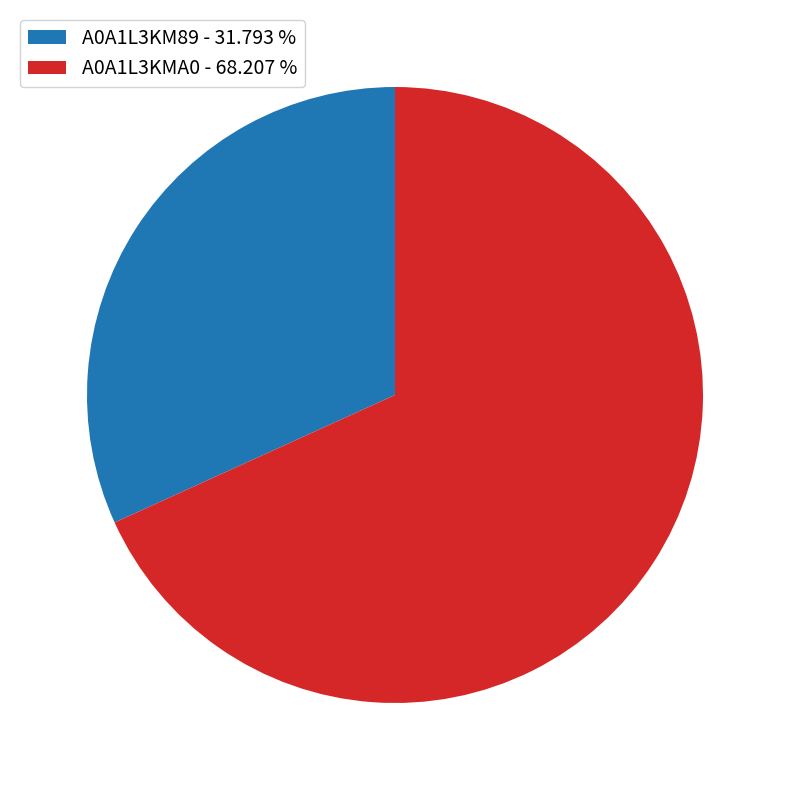

Rank the categories by value from highest to lowest.

A0A1L3KMA0, A0A1L3KM89